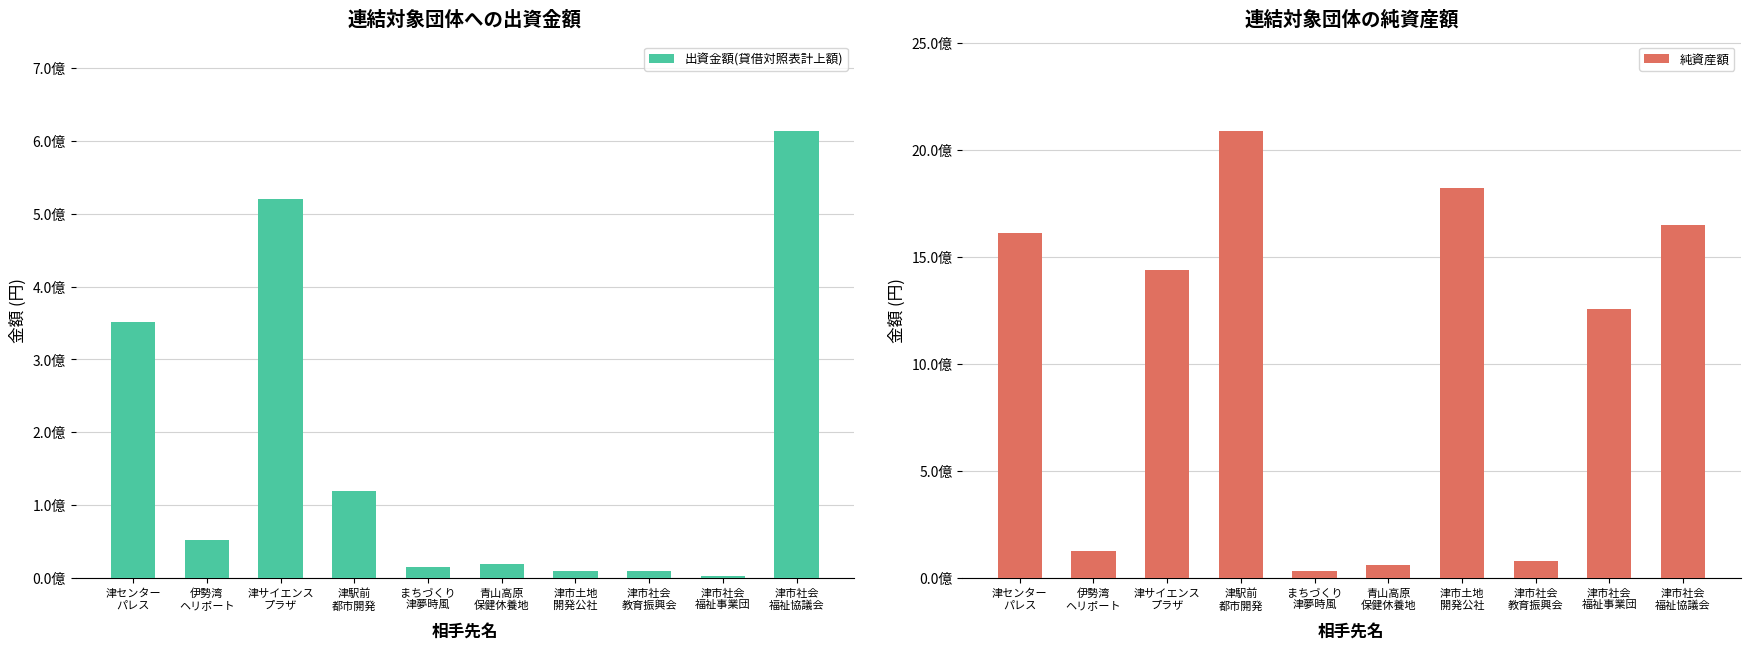

At how many categories does at least one series exceed 868168914?

6